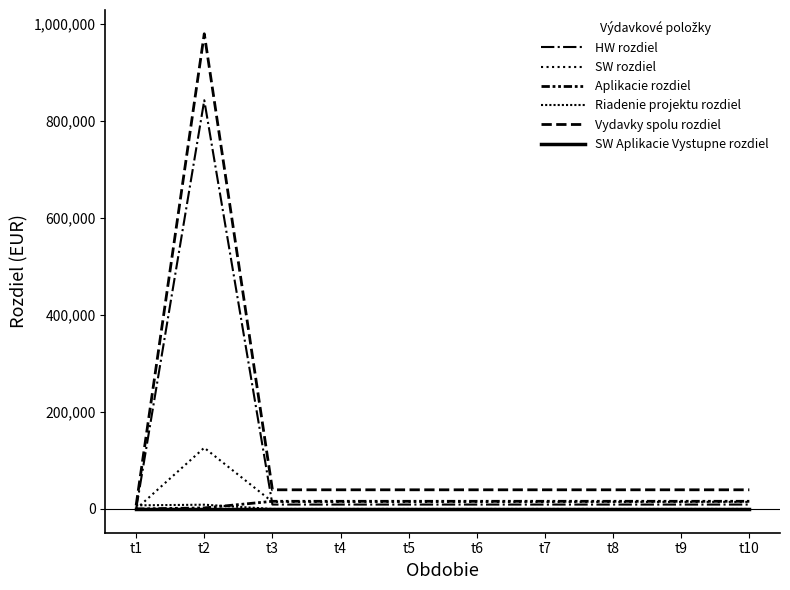

How many lines are shown in the chart?

6